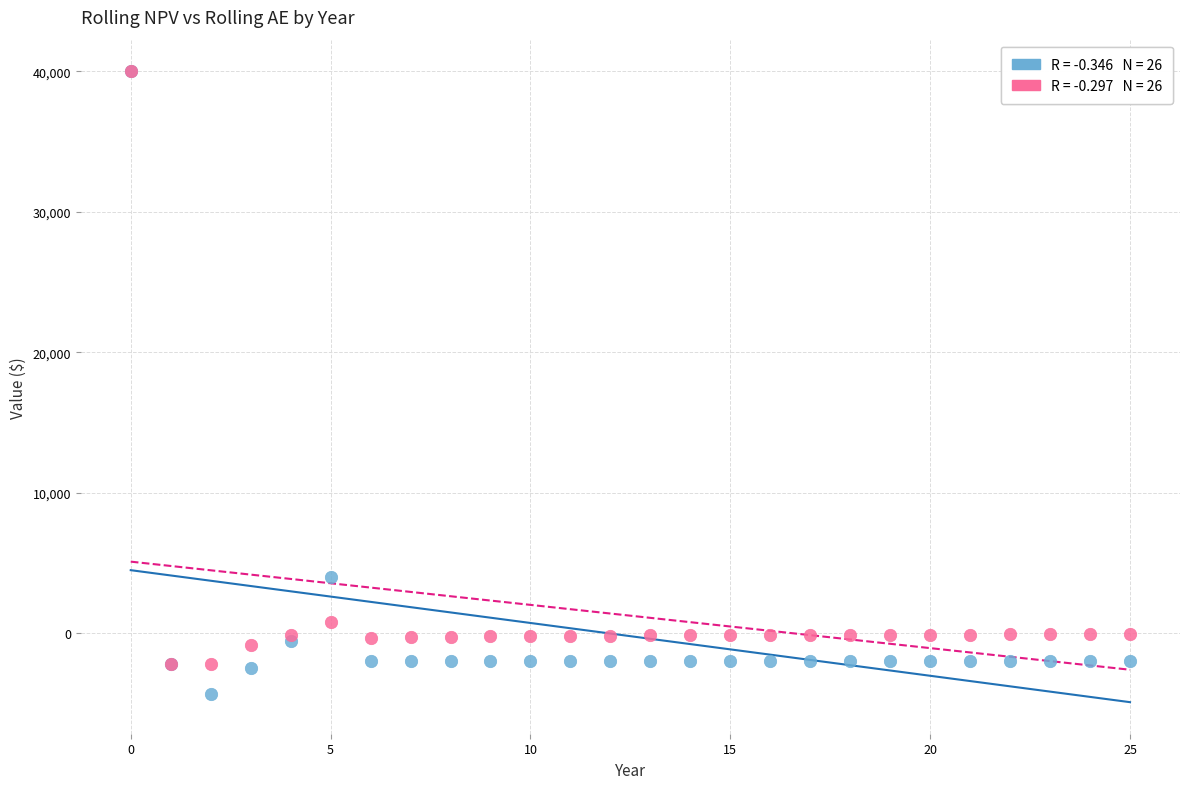

Across all series, what Y value is closest to 17829?

3995.1